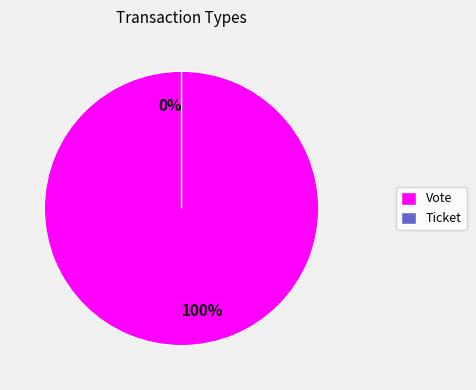

To the nearest percent, what is the difference between the Vote and Ticket slice percentages?

100%